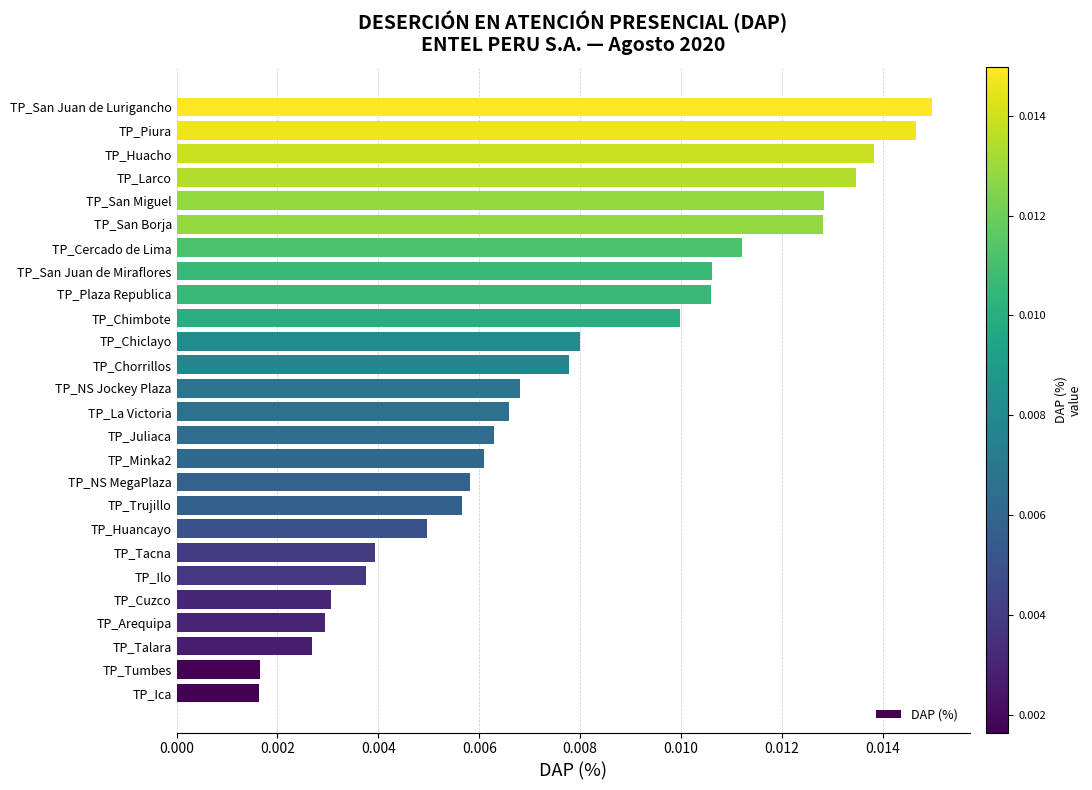

Which has a higher value, TP_NS Jockey Plaza or TP_NS MegaPlaza?

TP_NS Jockey Plaza